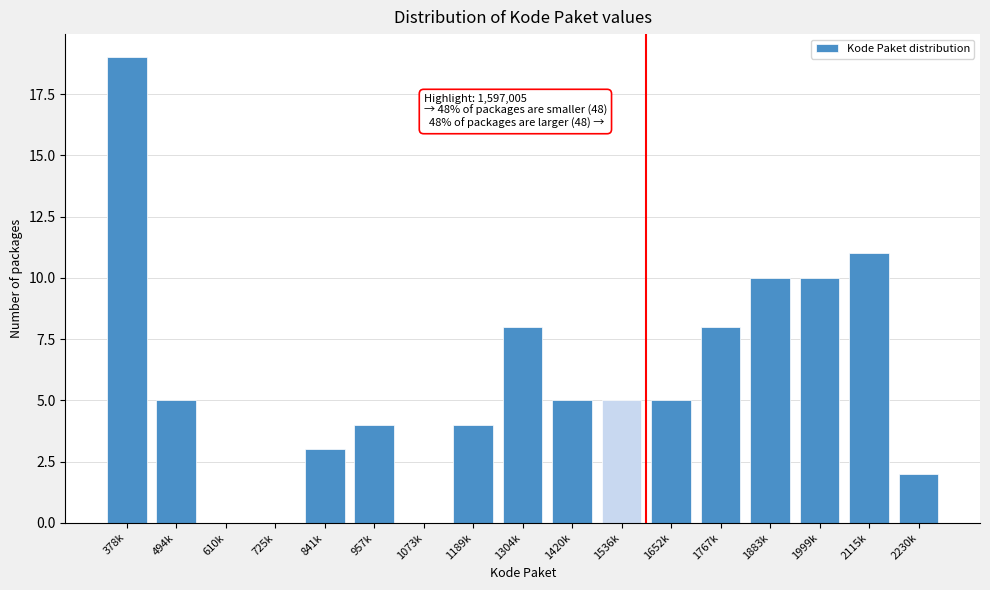

Reading left to right, what are all the values shown in this chart?

378k=19	494k=5	610k=0	725k=0	841k=3	957k=4	1073k=0	1189k=4	1304k=8	1420k=5	1536k=5	1652k=5	1767k=8	1883k=10	1999k=10	2115k=11	2230k=2